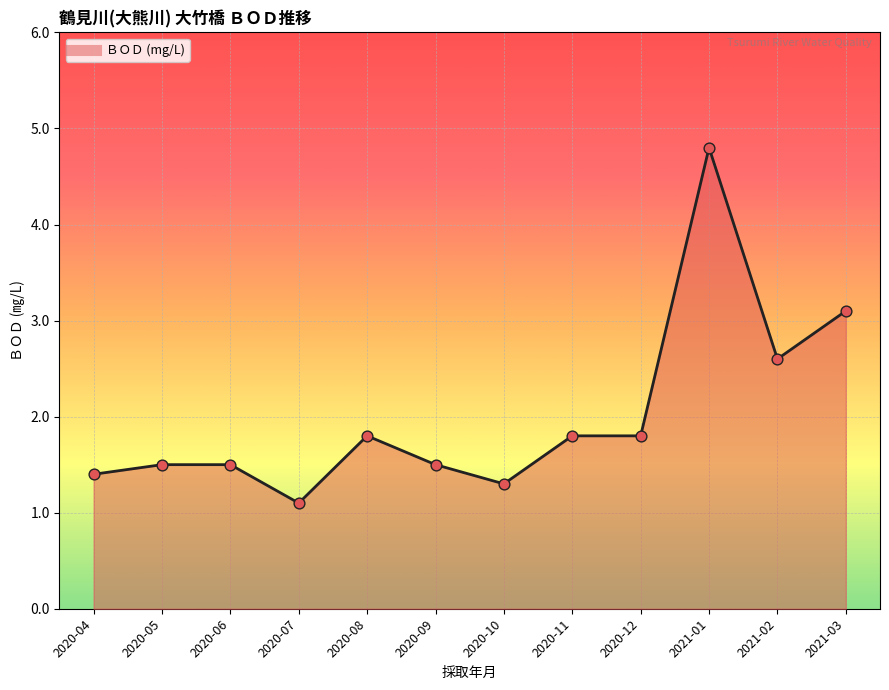

What is the change in value from 2020-11 to 2021-01?

+3.0